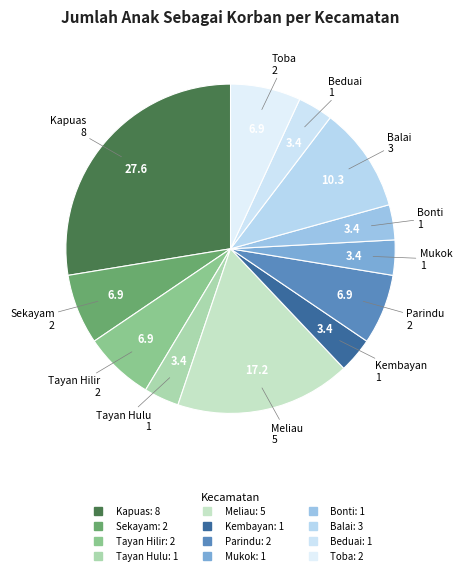

How many slices are in this pie chart?

12